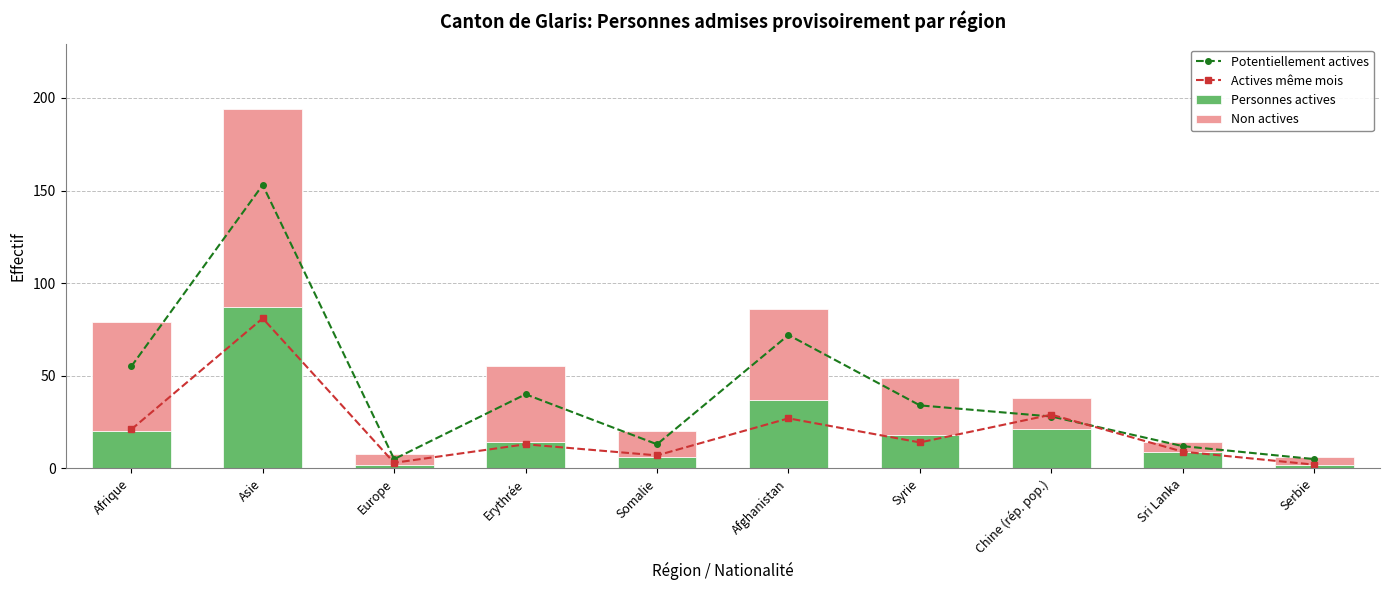

What is the sum of all Potentiellement actives values?

417